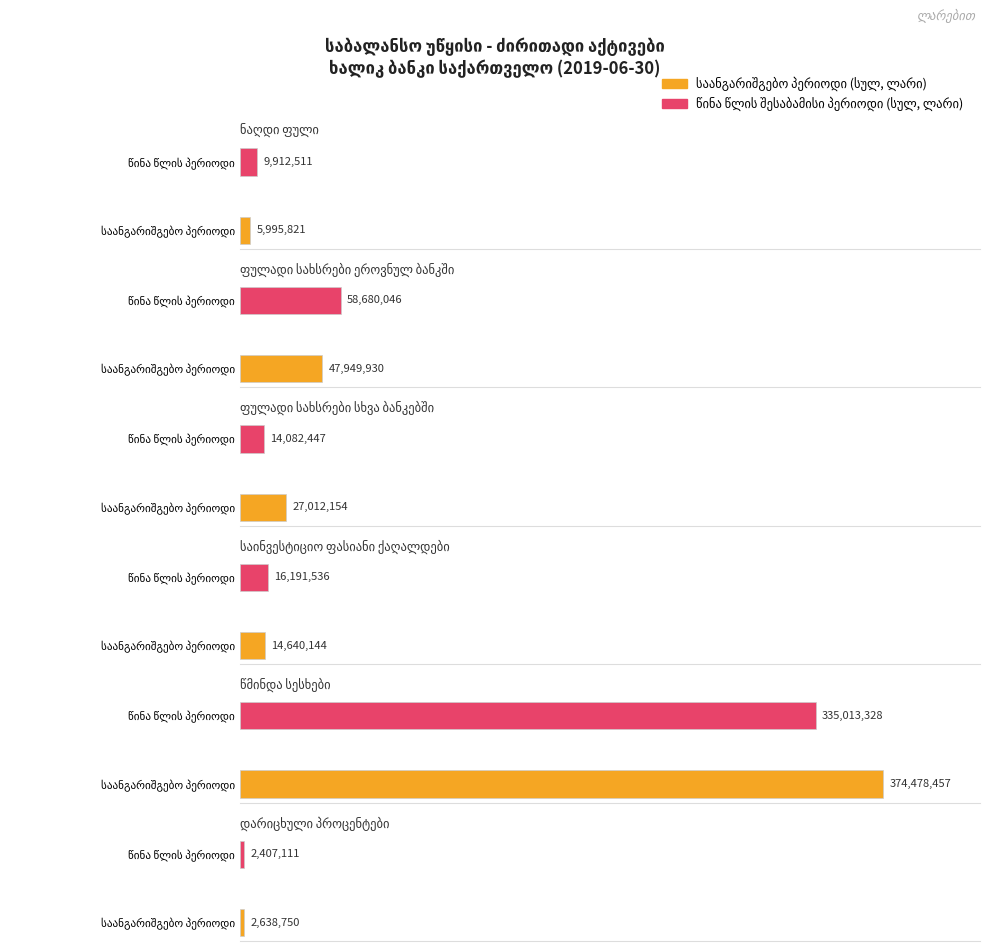

What is the label of the 3rd bar from the right?

საინვესტიციო ფასიანი ქაღალდები